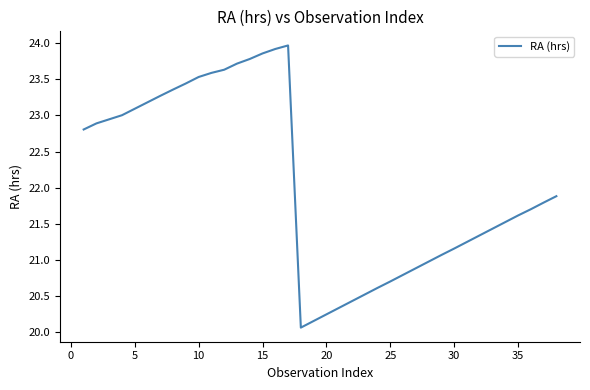

What is the difference between the maximum and minimum values?

3.9